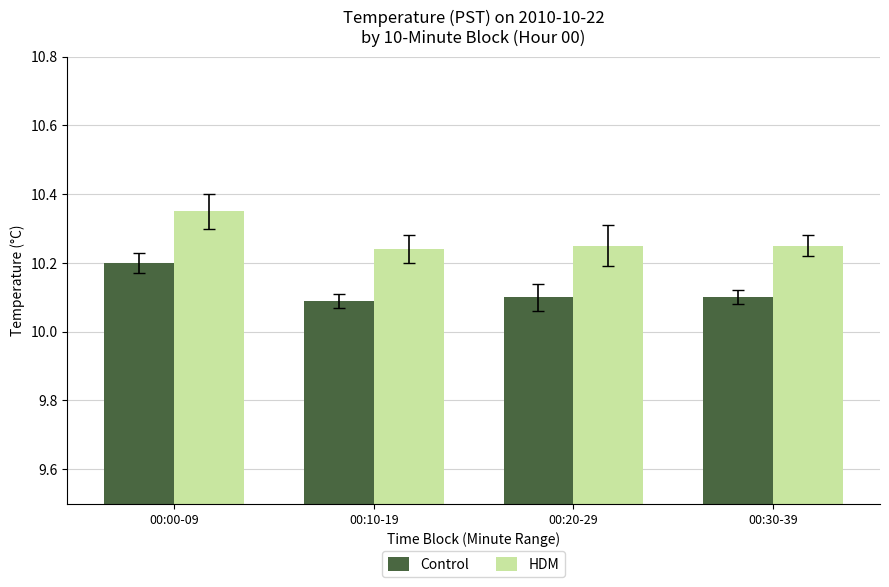

How many bars are there in total?

8